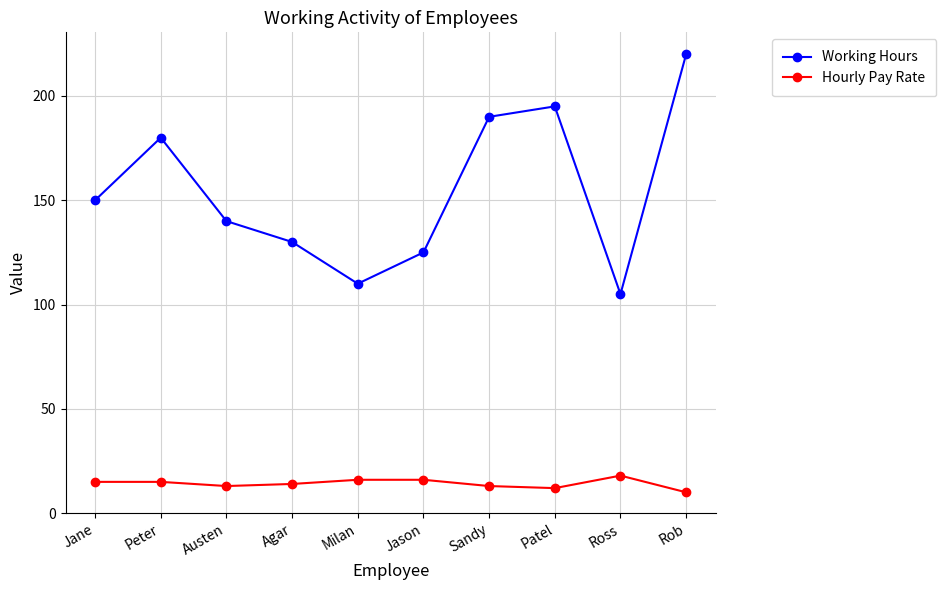

The value of Hourly Pay Rate at Agar is 21. True or false?

False